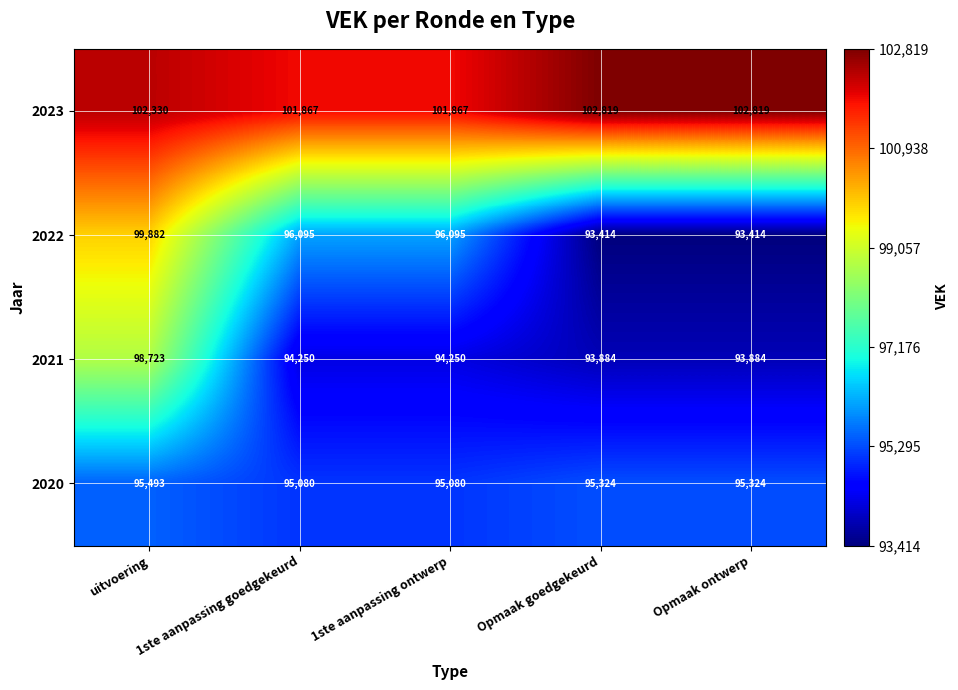

The 2022 series shows 129374 at 1ste aanpassing goedgekeurd. True or false?

False